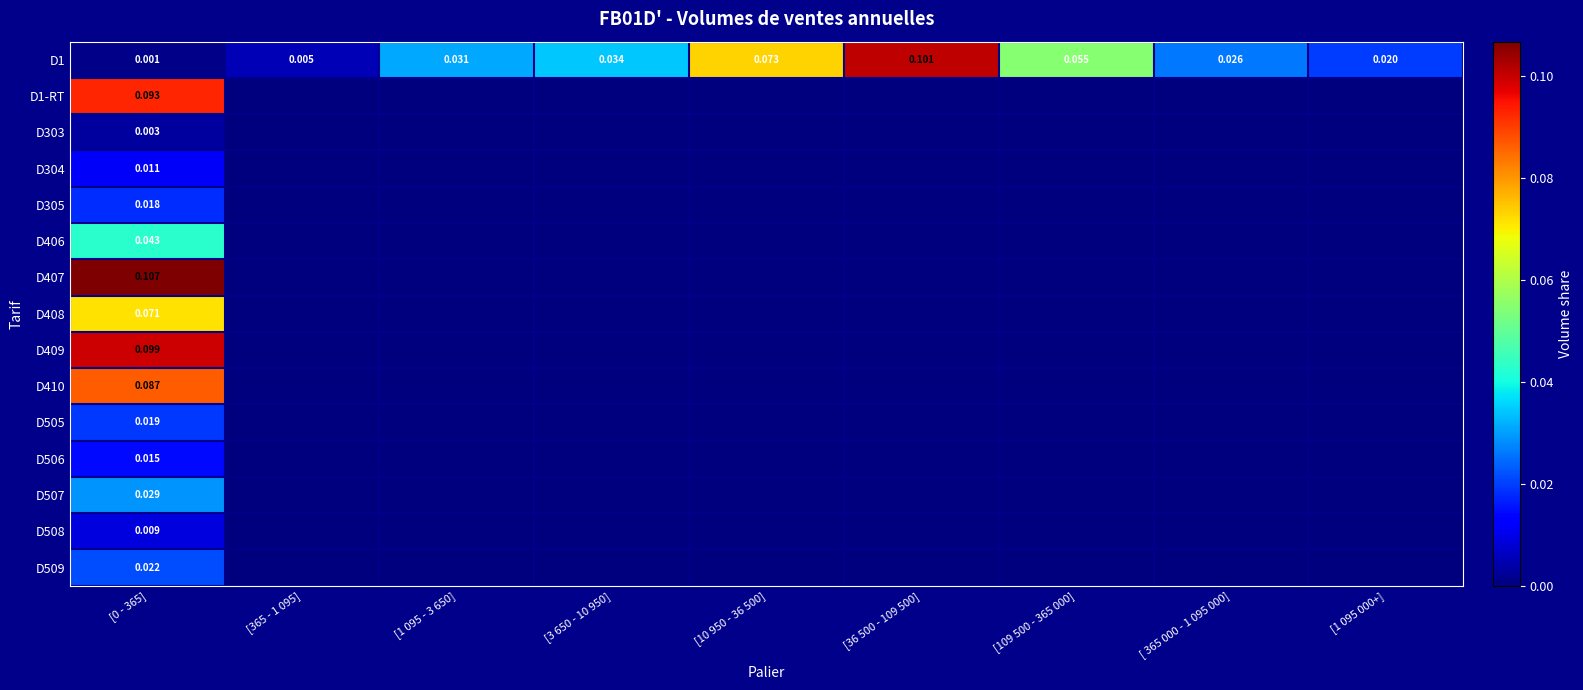

Which category has the lowest value across all series?

[365 - 1 095]